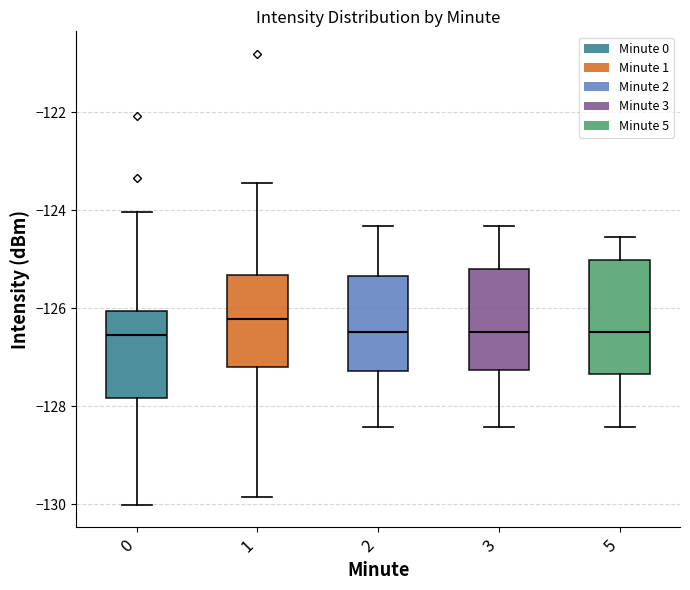

Reading left to right, transcribe this box plot: for each box, give where its median line is, the range the box spans, and where its two whiskers end, as read against the y-axis. The values are not printed on the chart, so give them approximately, as read against the axis.

0: median -126.6, box -127.8 to -126.0, whiskers -130.0 to -124.0
1: median -126.2, box -127.2 to -125.4, whiskers -129.8 to -123.4
2: median -126.4, box -127.2 to -125.4, whiskers -128.4 to -124.4
3: median -126.4, box -127.2 to -125.2, whiskers -128.4 to -124.4
5: median -126.4, box -127.4 to -125.0, whiskers -128.4 to -124.6